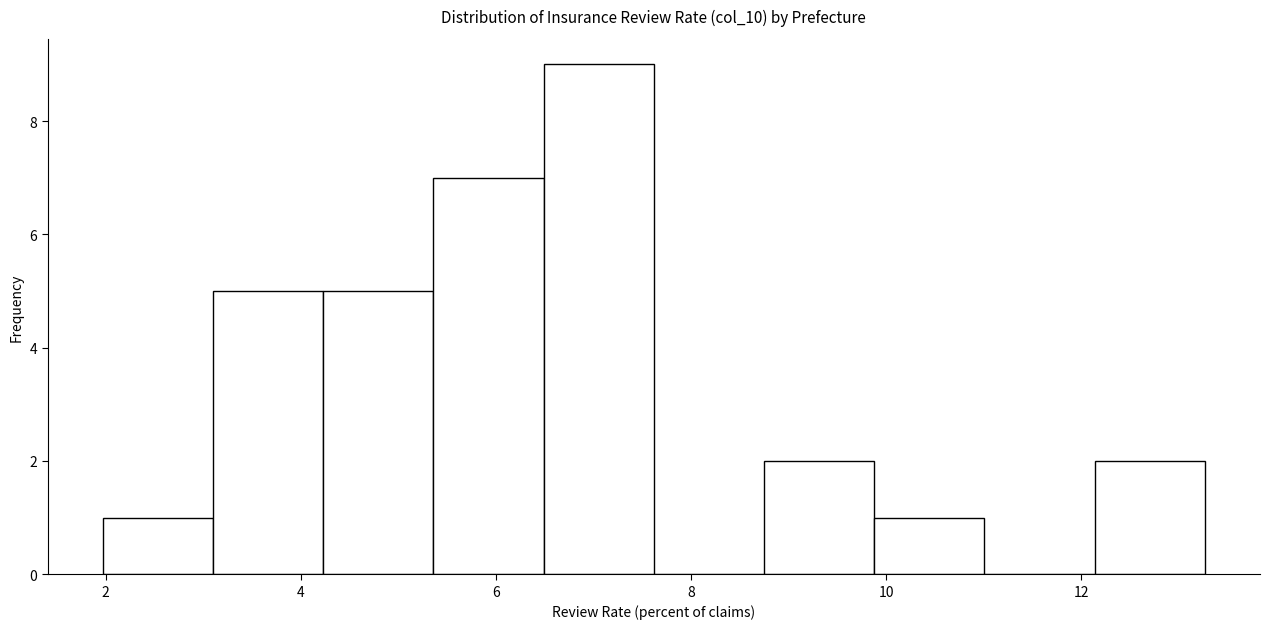

Reading left to right, list every bar in this chart as the range it spans on the x-axis followed by its height. Neither the bar edges nor the heights are printed on the chart, so give them approximately, as read against the axes.

2.0 to 3.0: 1
3.0 to 4.2: 5
4.2 to 5.4: 5
5.4 to 6.4: 7
6.4 to 7.6: 9
7.6 to 8.8: 0
8.8 to 9.8: 2
9.8 to 11.0: 1
11.0 to 12.2: 0
12.2 to 13.2: 2